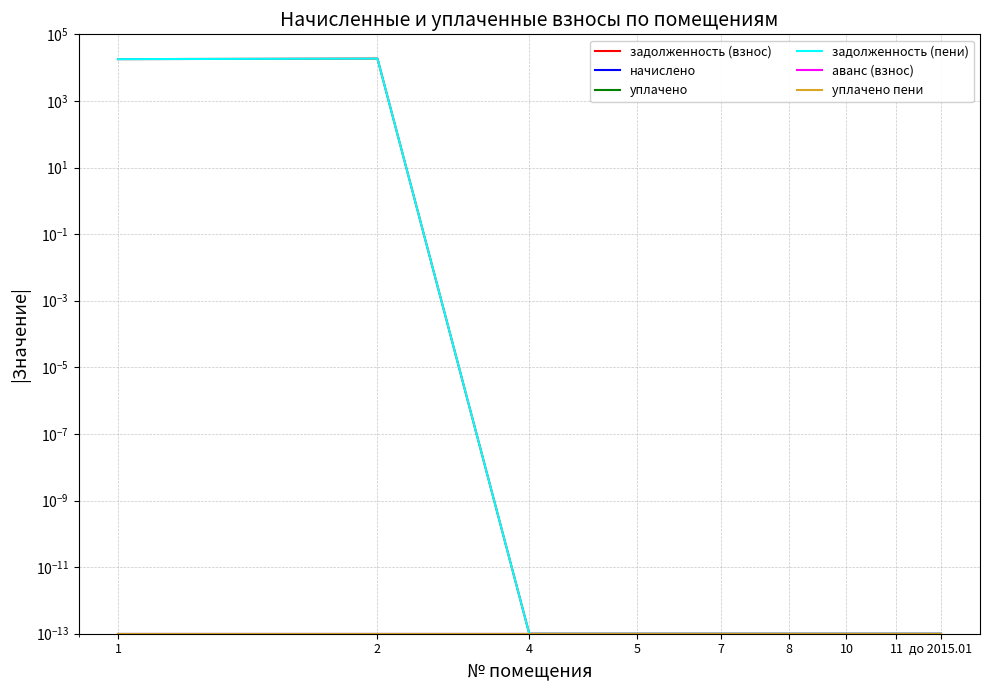

How many lines are shown in the chart?

6